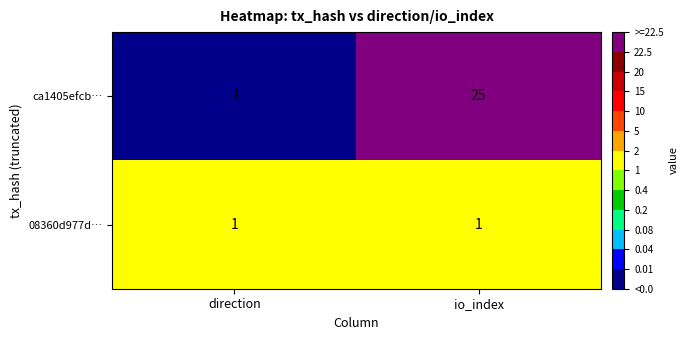

The 08360d977d… series shows 0 at io_index. True or false?

False